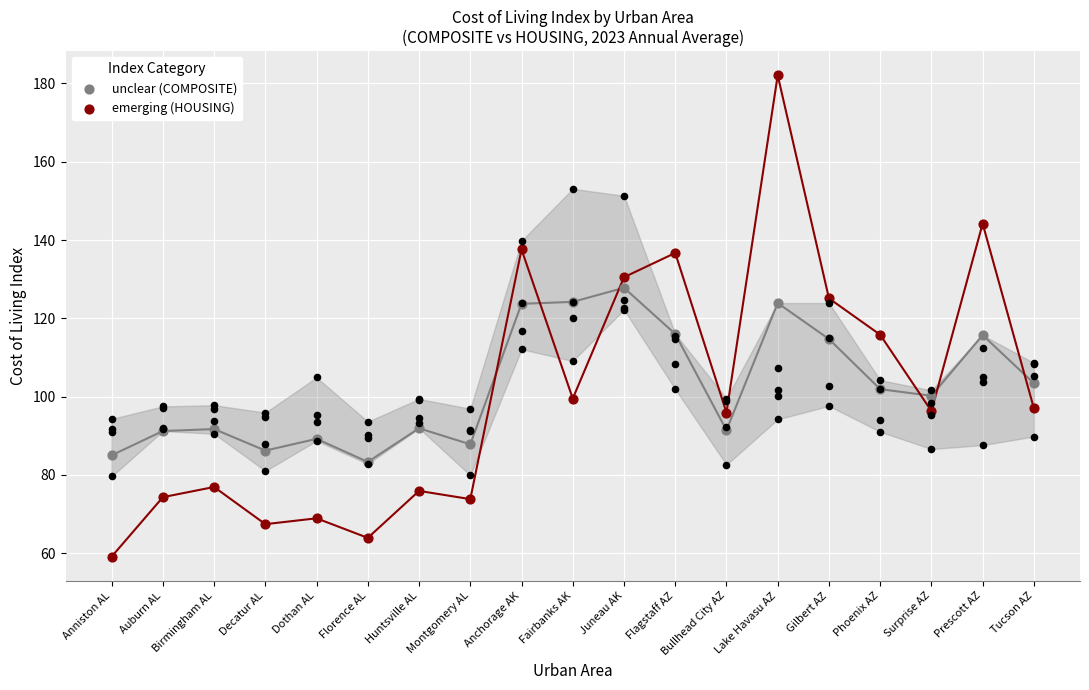

Which series has the largest Y range (max minus min)?

emerging (HOUSING)